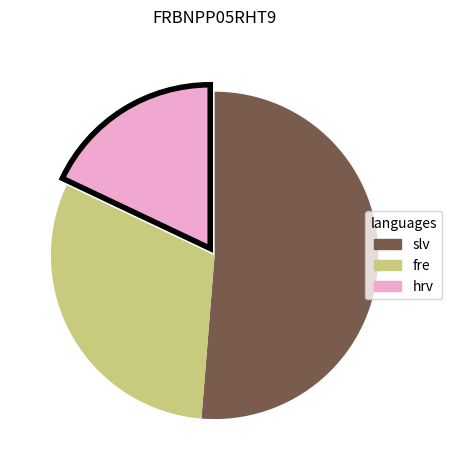

Is there a majority slice in this chart?

Yes